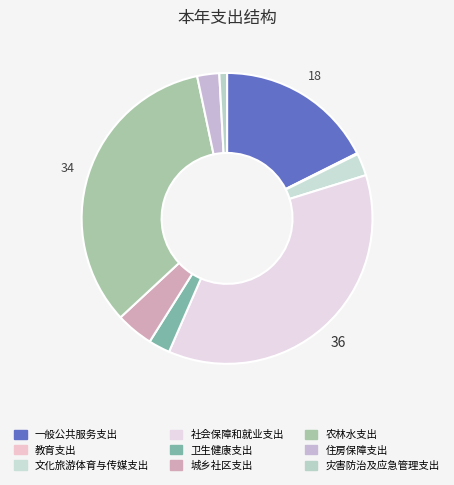

Rank the categories by value from lowest to highest.

教育支出, 灾害防治及应急管理支出, 卫生健康支出, 住房保障支出, 文化旅游体育与传媒支出, 城乡社区支出, 一般公共服务支出, 农林水支出, 社会保障和就业支出